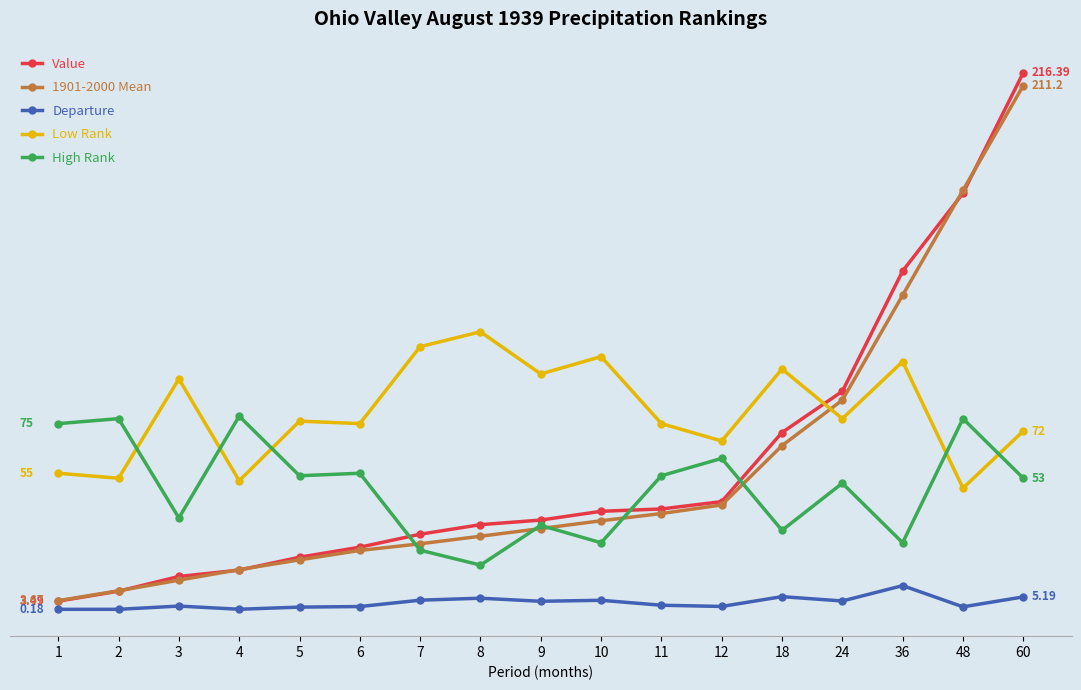

What is the smallest value displayed?

0.2